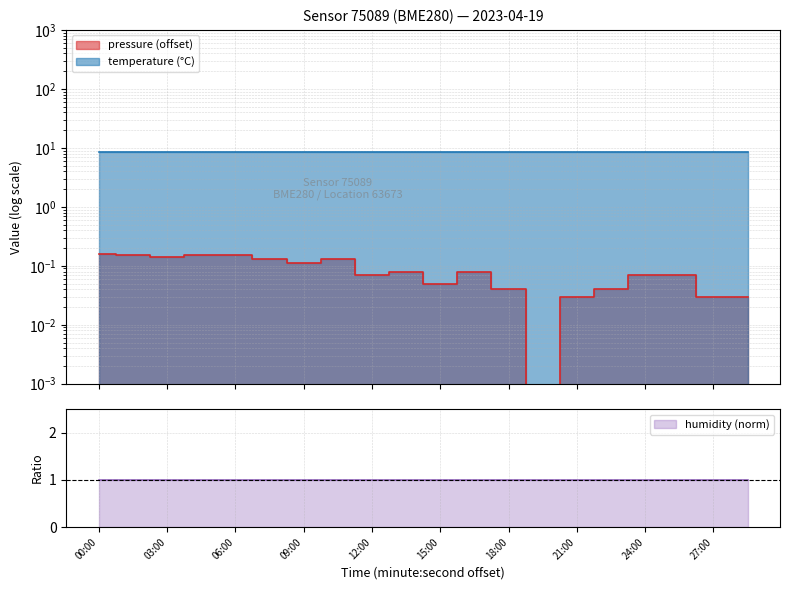

What position from the left is 01:30?

2